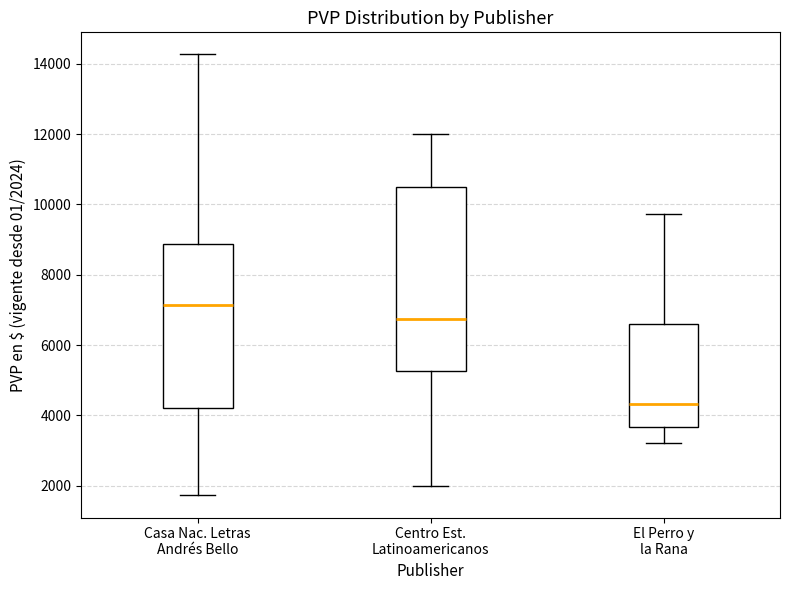

Reading left to right, read every box against the y-axis: the position of its median line, the range the box covers, and the ends of its whiskers. The values are not printed on the chart, so give them approximately, as read against the axis.

Casa Nac. Letras Andrés Bello: median 7200, box 4200 to 8800, whiskers 1800 to 14200
Centro Est. Latinoamericanos: median 6800, box 5200 to 10600, whiskers 2000 to 12000
El Perro y la Rana: median 4400, box 3600 to 6600, whiskers 3200 to 9800